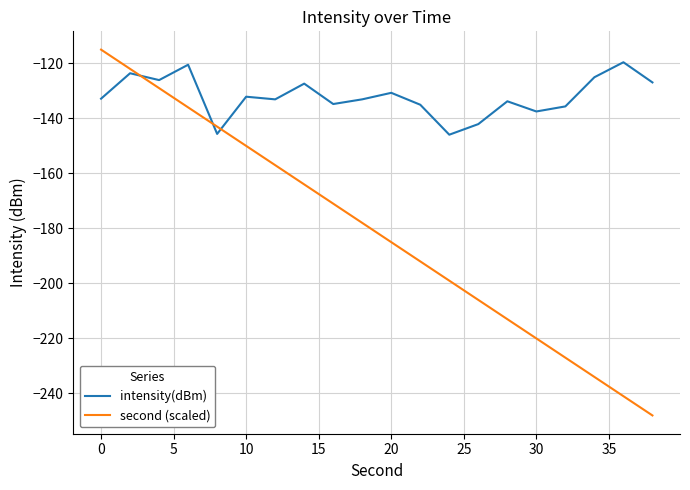

Which series ends up on top after the final intersection of second (scaled) and intensity(dBm)?

intensity(dBm)